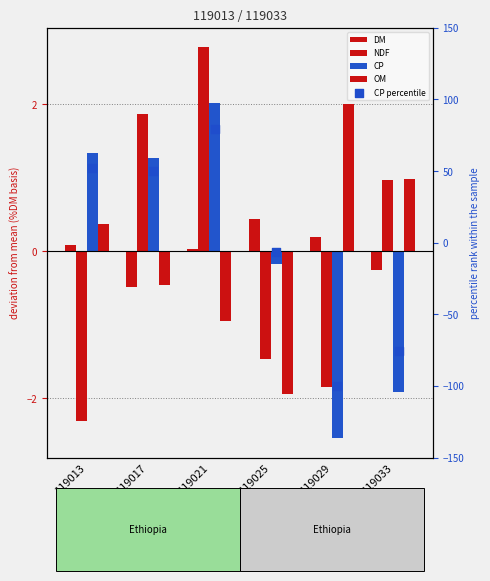

At how many categories does at least one series exceed -2?

6